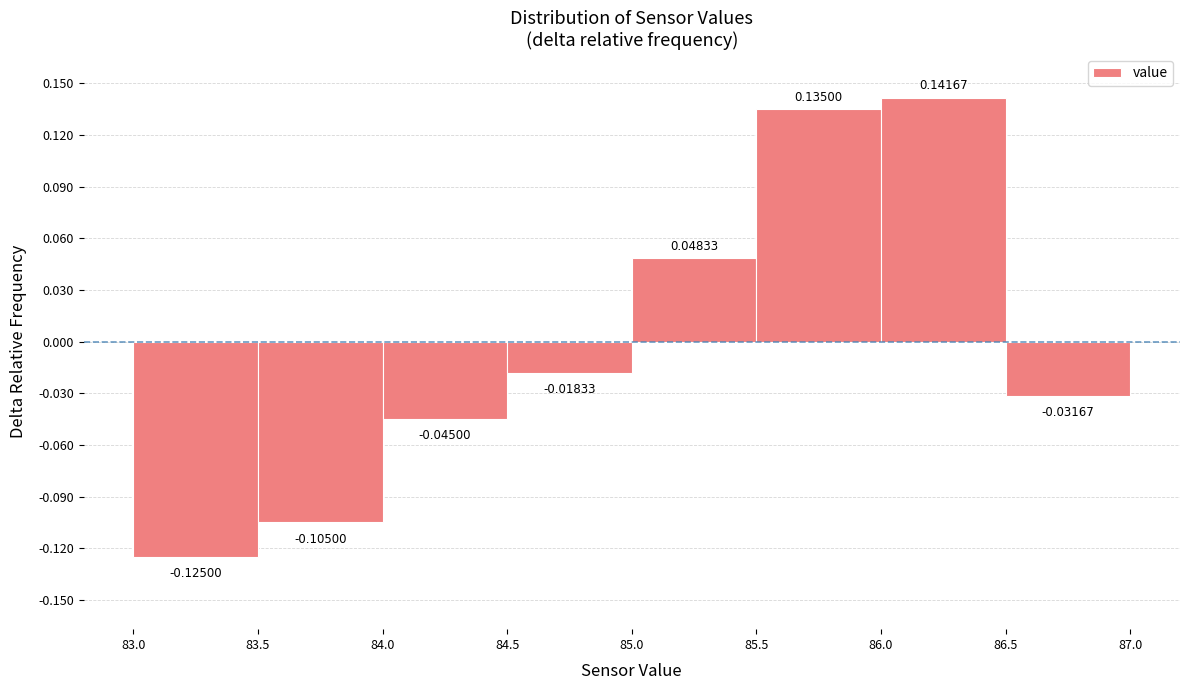

Which range on the x-axis has the tallest bar?

86.0 to 86.5